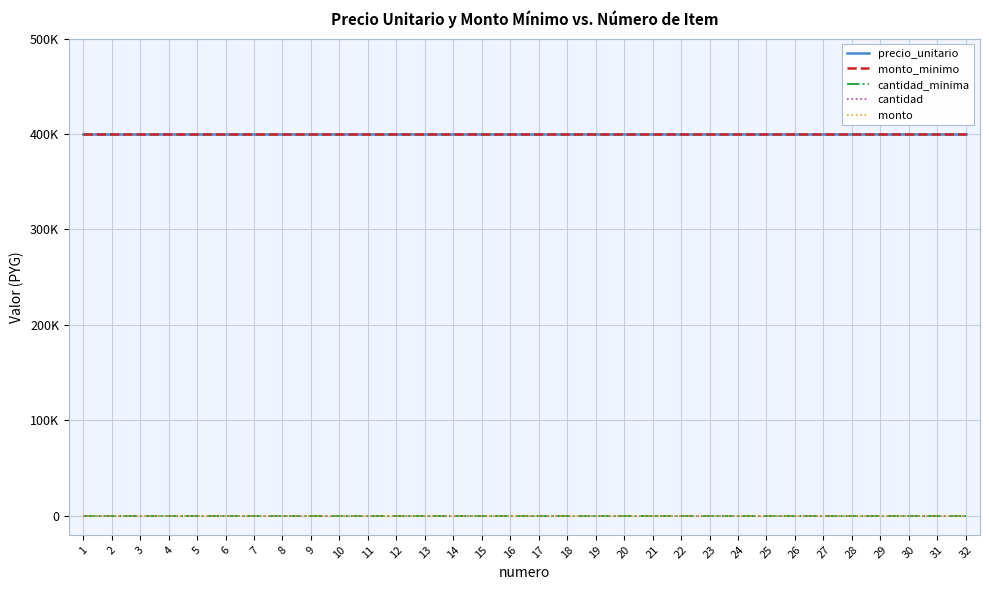

Reading left to right, what are all the values shown in this chart?

precio_unitario: 400000	400000	400000	400000	400000	400000	400000	400000	400000	400000	400000	400000	400000	400000	400000	400000	400000	400000	400000	400000	400000	400000	400000	400000	400000	400000	400000	400000	400000	400000	400000	400000
monto_minimo: 400000	400000	400000	400000	400000	400000	400000	400000	400000	400000	400000	400000	400000	400000	400000	400000	400000	400000	400000	400000	400000	400000	400000	400000	400000	400000	400000	400000	400000	400000	400000	400000
cantidad_minima: 1	1	1	1	1	1	1	1	1	1	1	1	1	1	1	1	1	1	1	1	1	1	1	1	1	1	1	1	1	1	1	1
cantidad: 0	0	0	0	0	0	0	0	0	0	0	0	0	0	0	0	0	0	0	0	0	0	0	0	0	0	0	0	0	0	0	0
monto: 0	0	0	0	0	0	0	0	0	0	0	0	0	0	0	0	0	0	0	0	0	0	0	0	0	0	0	0	0	0	0	0